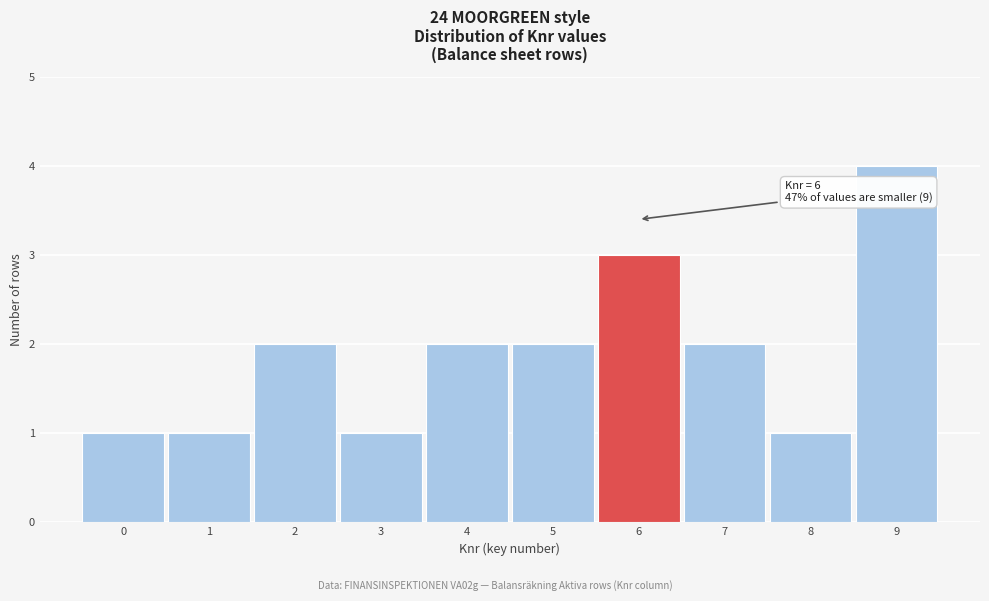

Reading left to right, list all the values displayed in this chart.

1	1	2	1	2	2	3	2	1	4